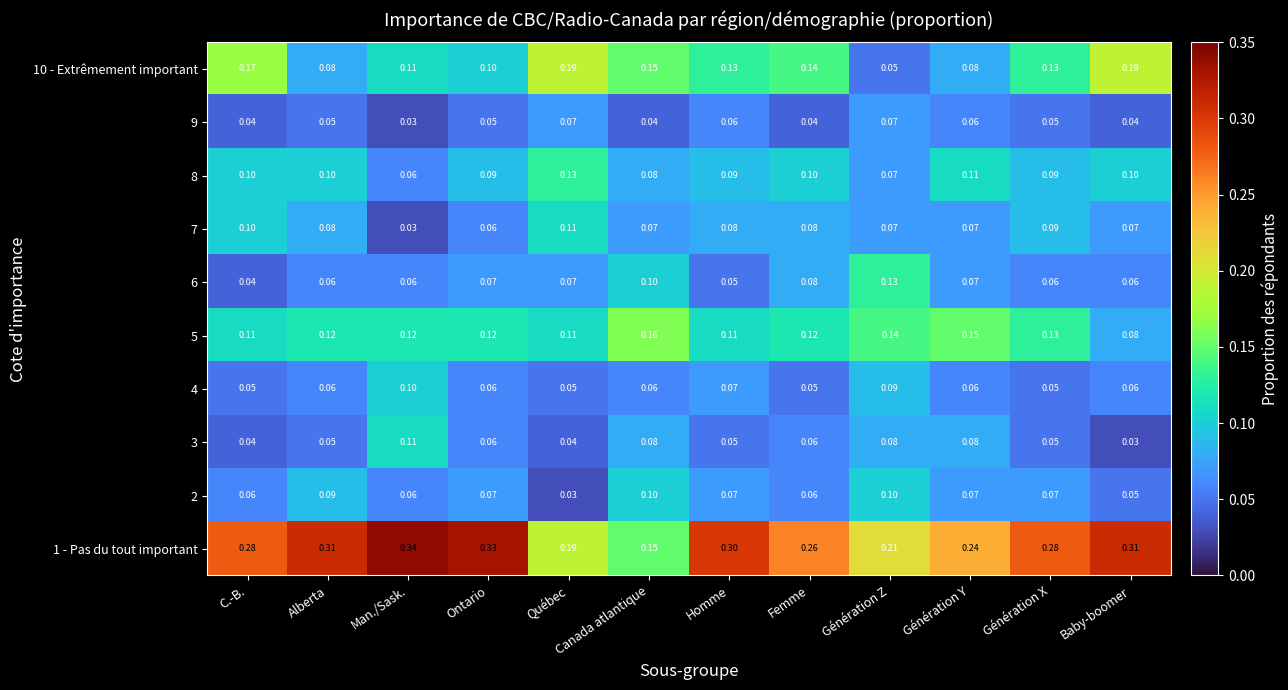

Which label corresponds to the largest value in the chart?

Man./Sask.